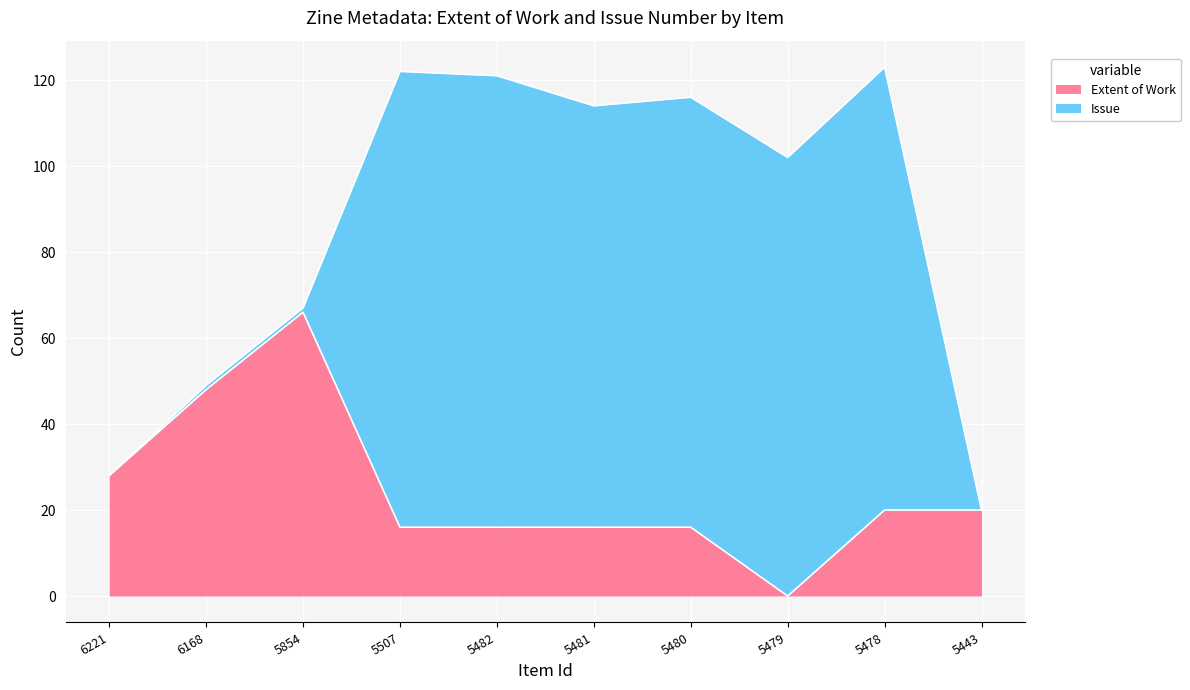

What is the value of the 4th point from the left?

16